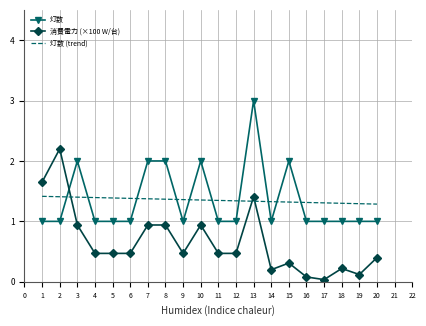

Where do 消費電力 (×100 W/台) and 灯数 (trend) first cross each other?

2 and 3